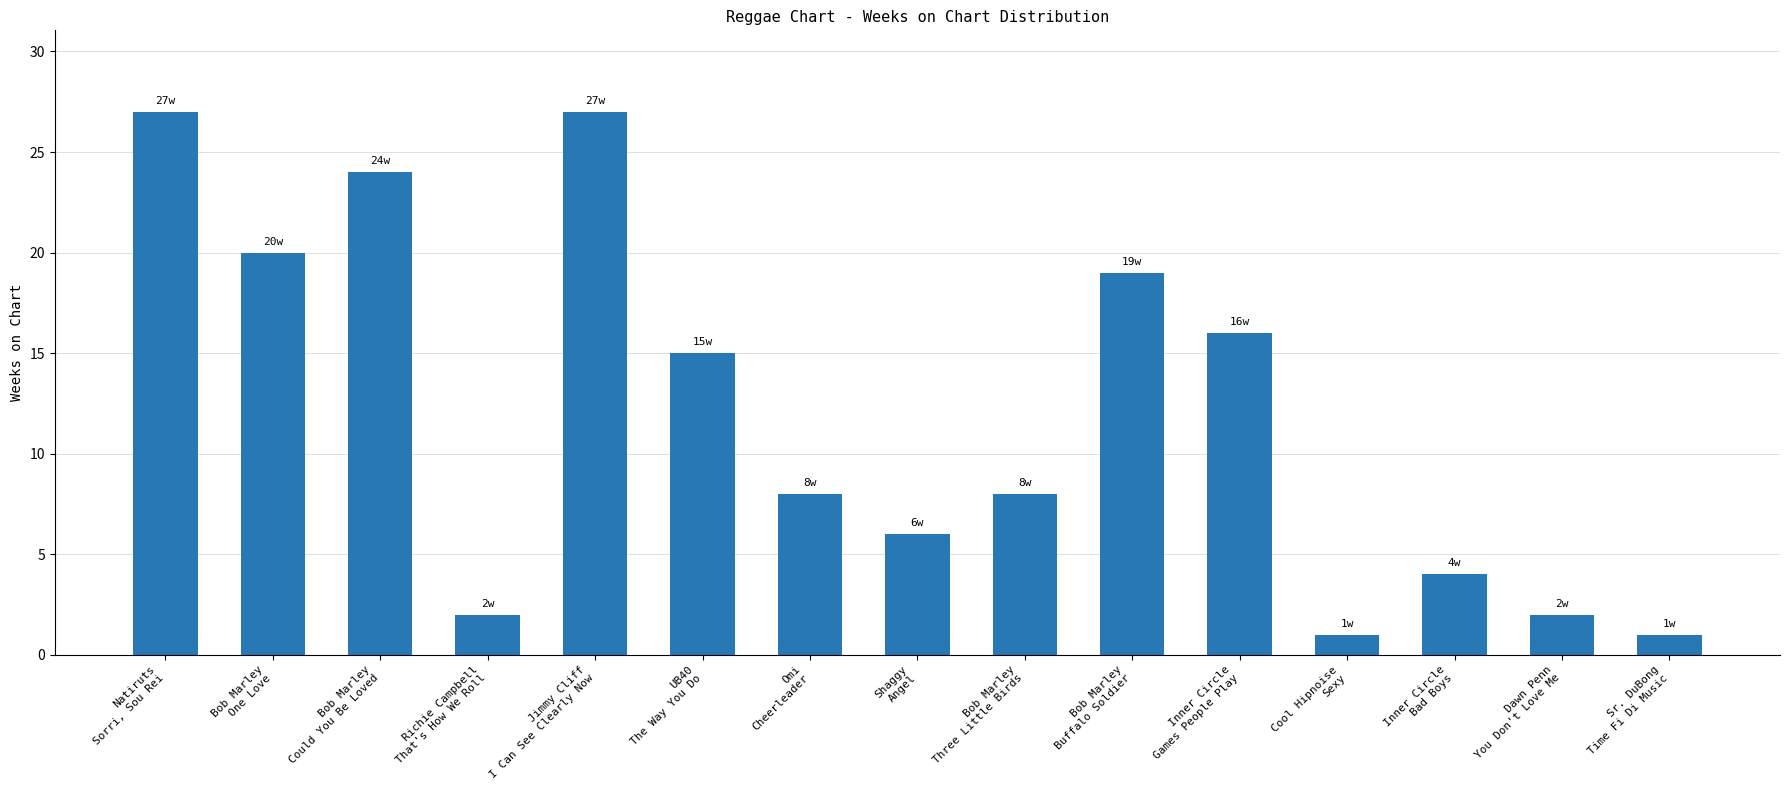

What is the value of the 7th bar from the left?

8